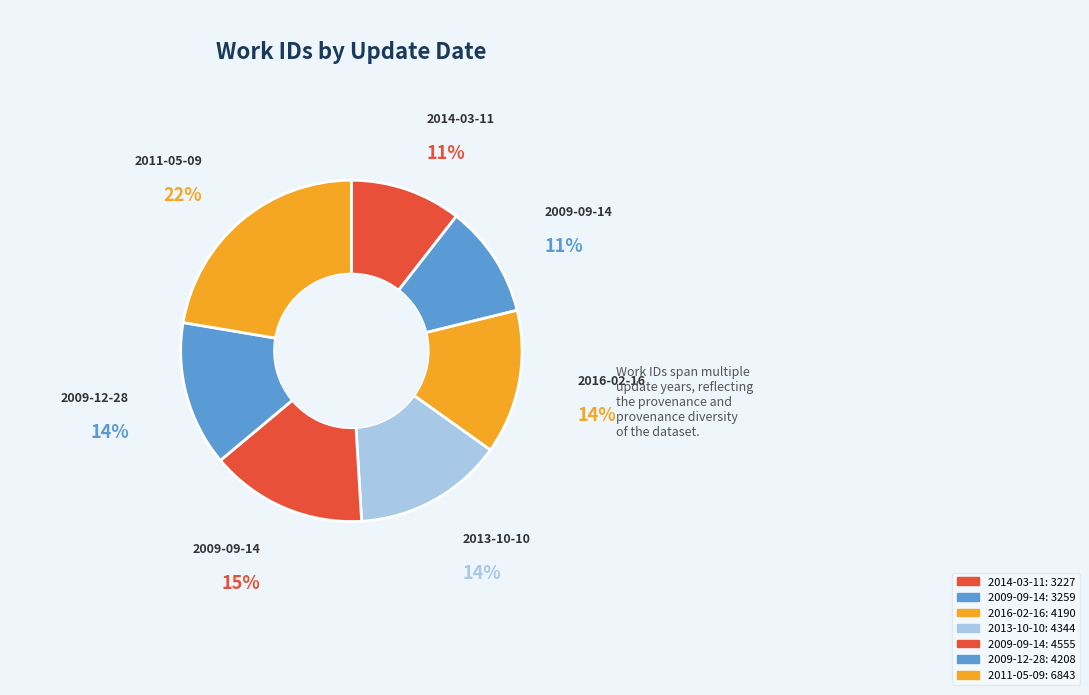

Count the number of slices in the pie.

7